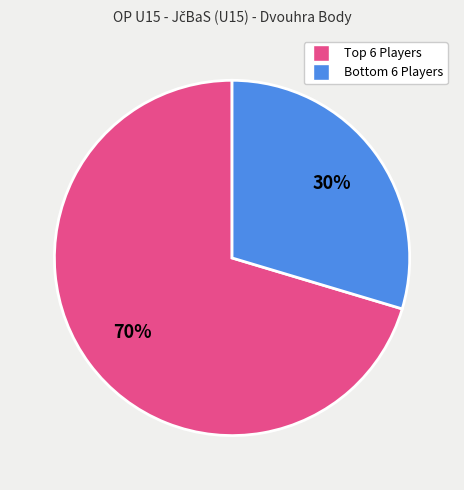

To the nearest percent, what is the average slice percentage?

50%